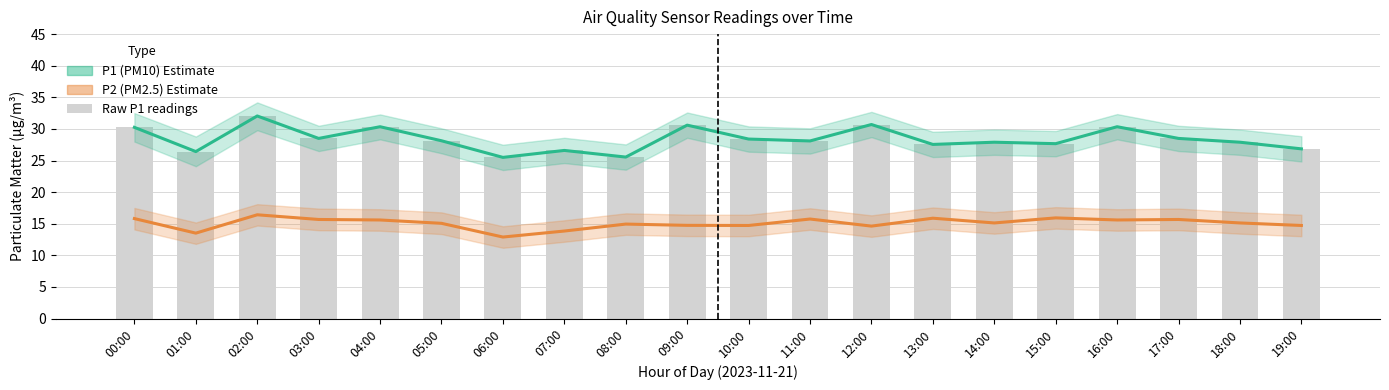

At which category is the sum across all series the highest?

02:00